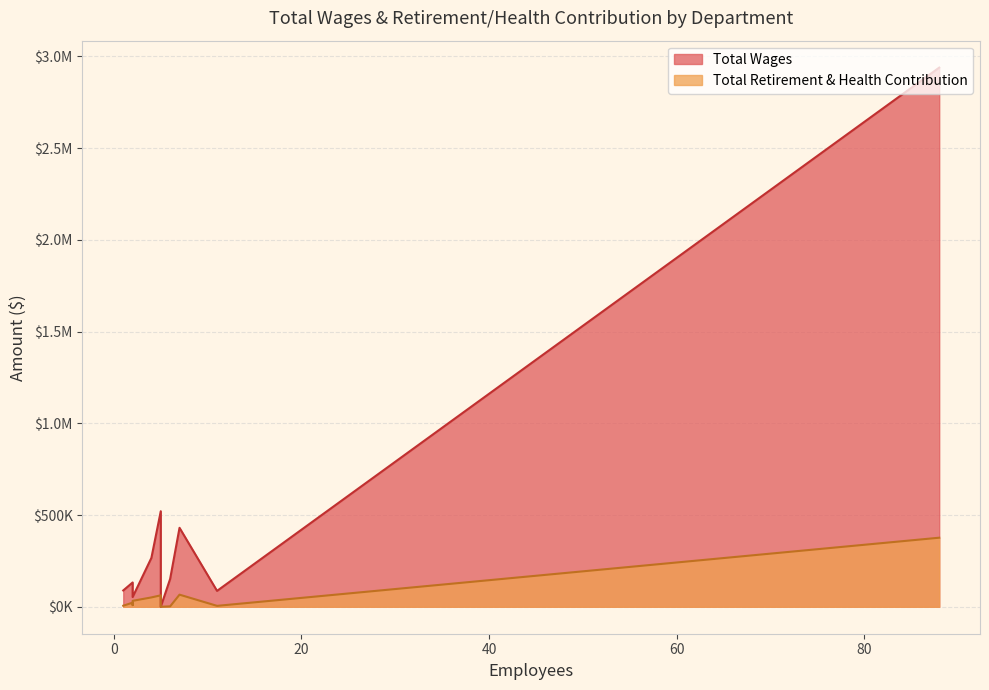

True or false: Total Wages and Total Retirement & Health Contribution cross at least once.

False